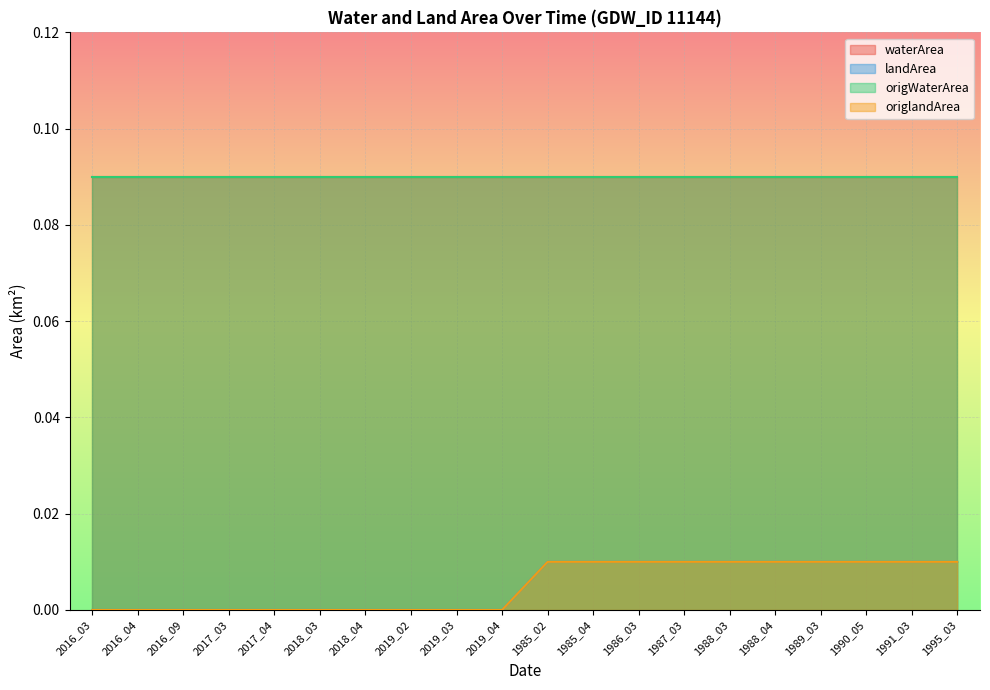

Is it true that landArea equals -0.0 at 2019_04?

False